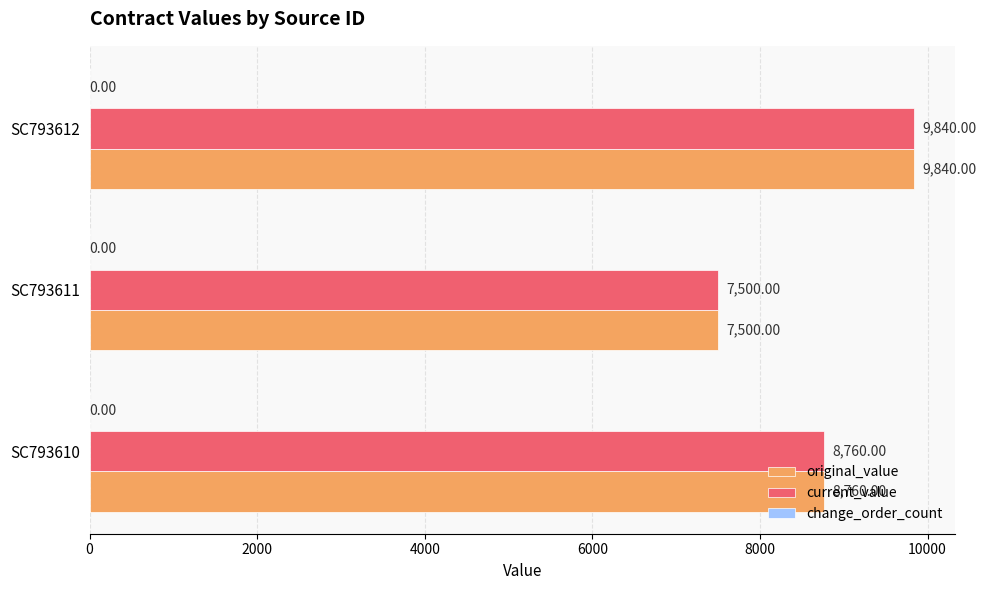

Which label corresponds to the largest value in the chart?

SC793612